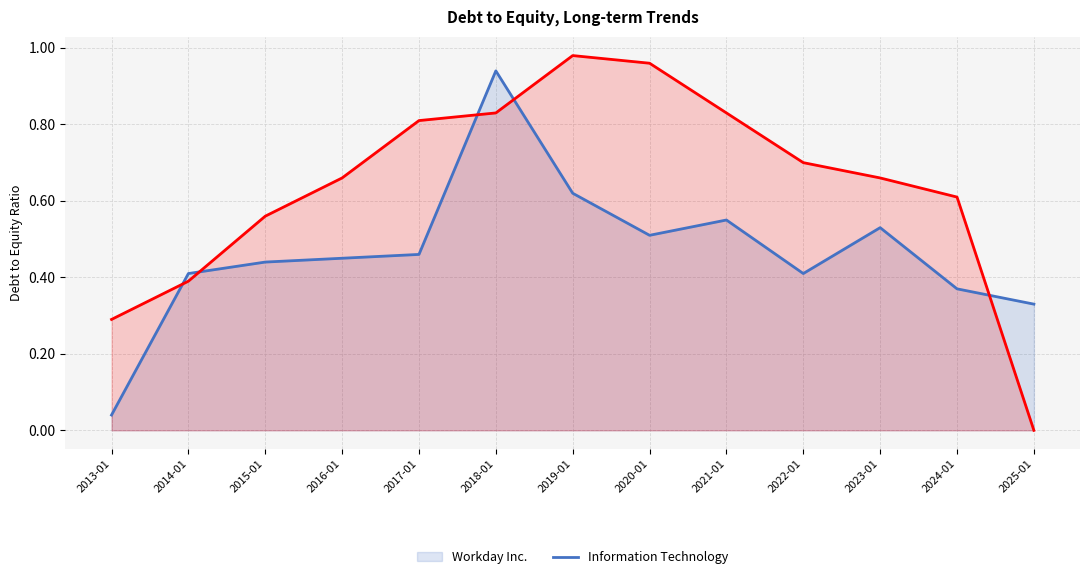

What is the label of the 1st point from the left?

2013-01